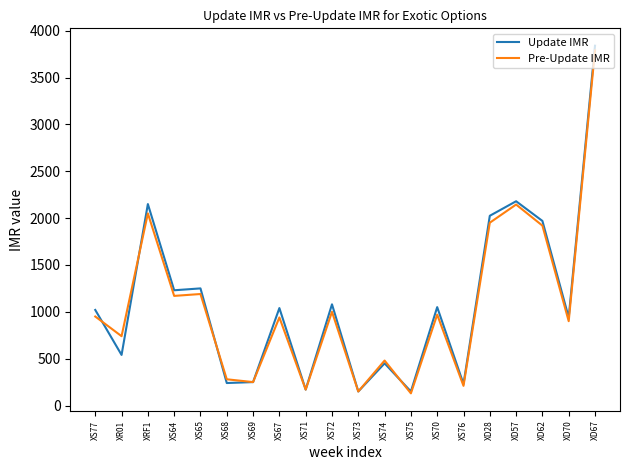

Which series has the largest range (max minus min)?

Update IMR